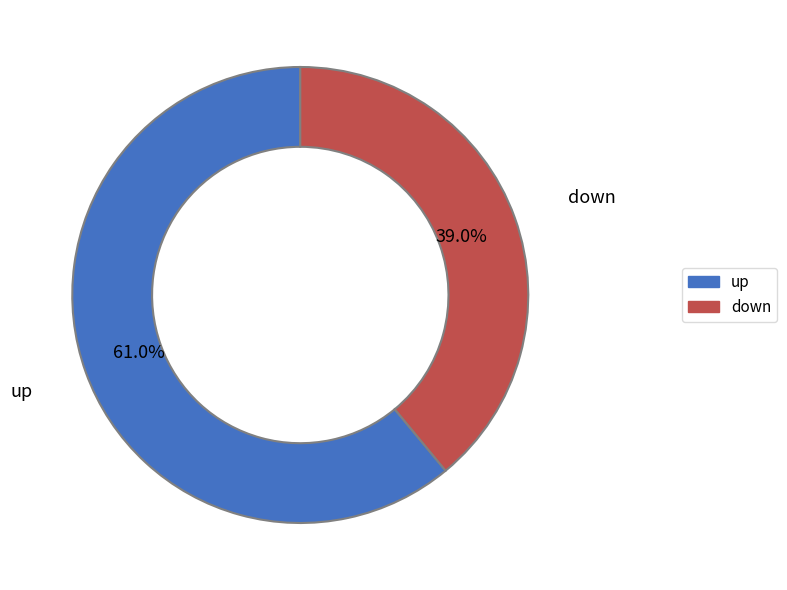

The up slice represents 69% of the pie. True or false?

False